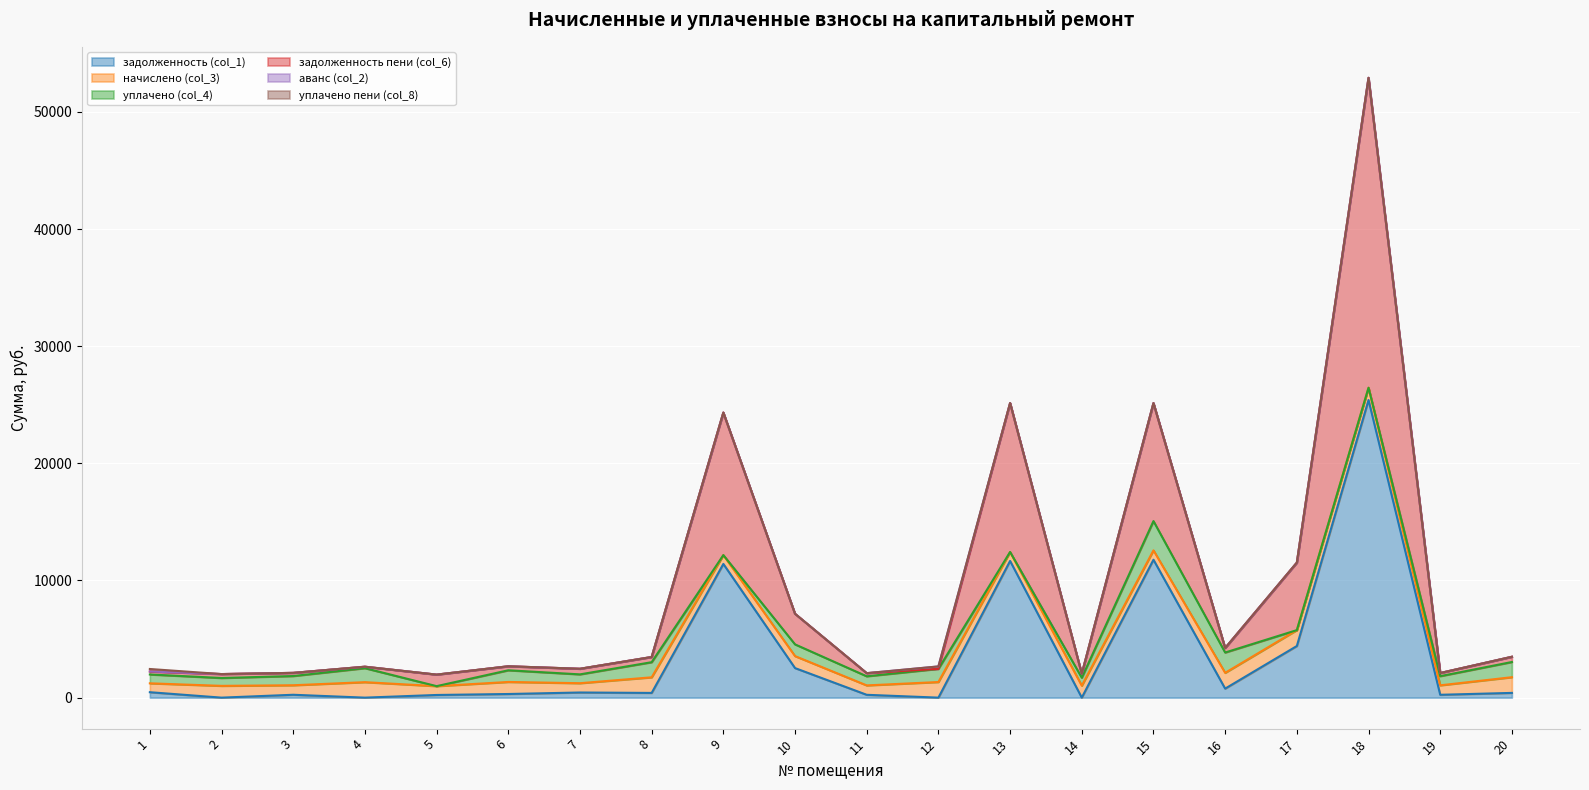

How many interior local peaks does the аванс (col_2) series have?

1